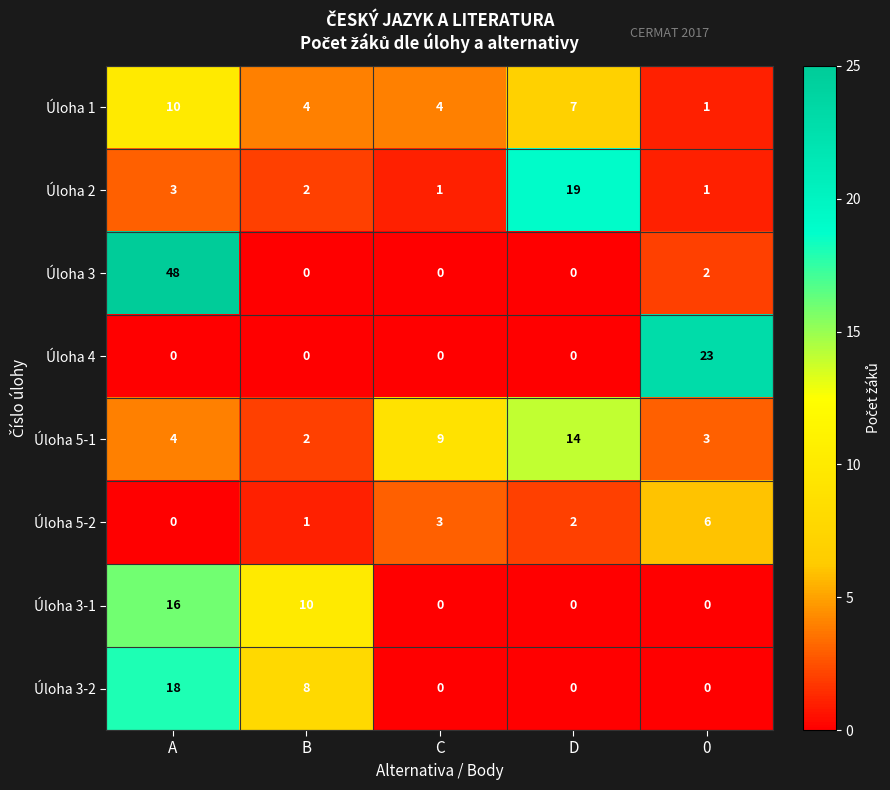

What is the approximate value of Úloha 5-1 at C, to the nearest 5?

10